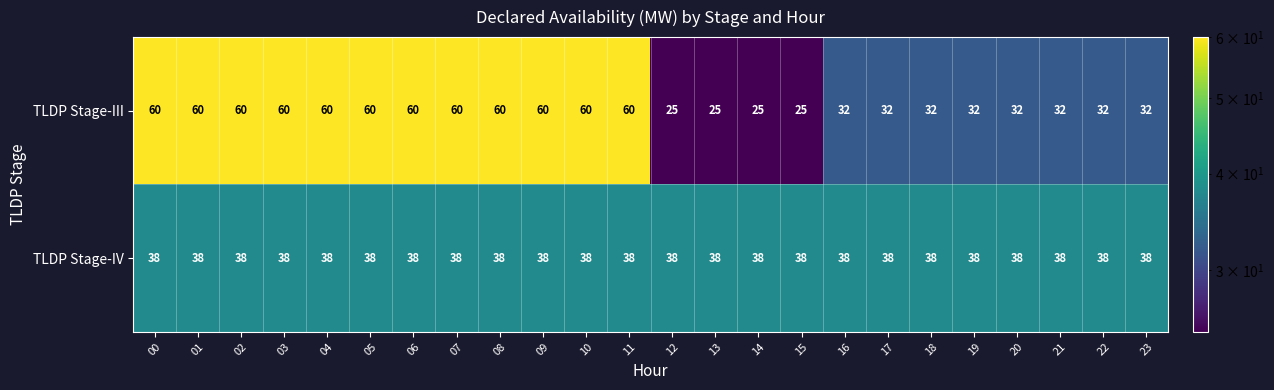

At 08, list the series in order from smallest to largest.

TLDP Stage-IV, TLDP Stage-III